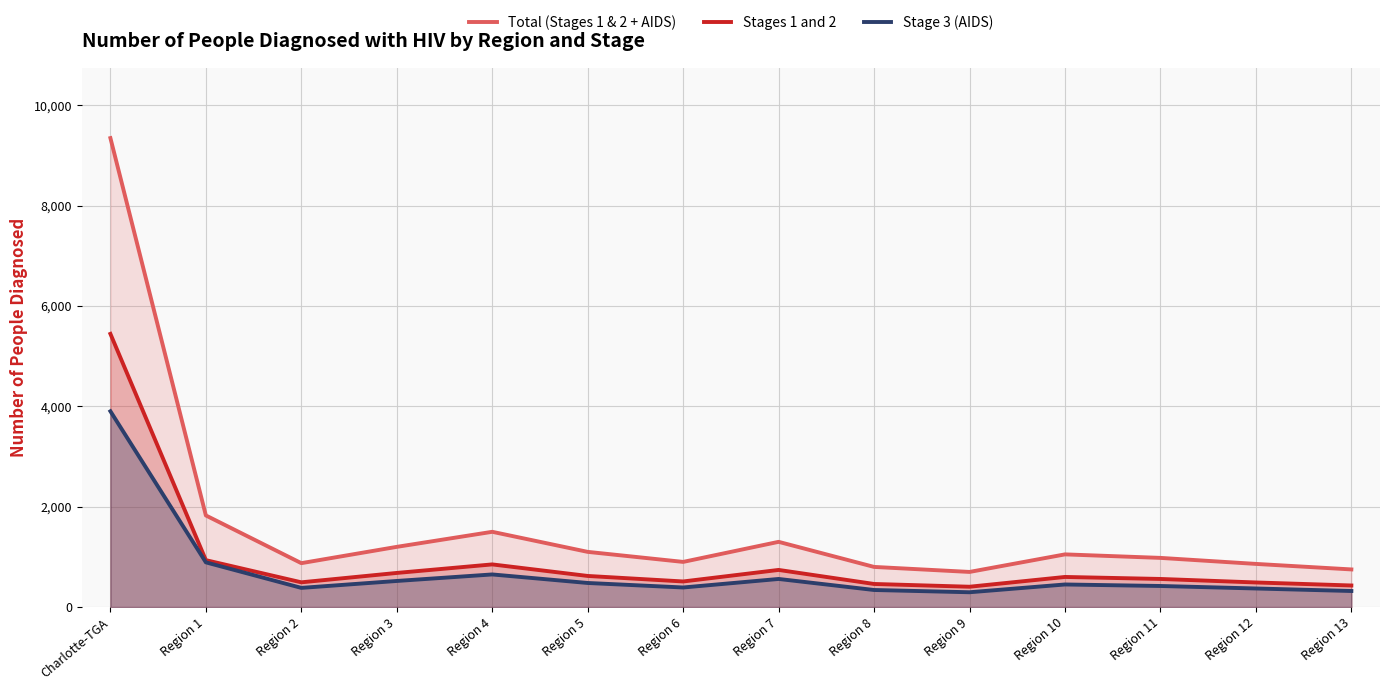

Rank the series by their maximum value, from highest to lowest.

Total (Stages 1 & 2 + AIDS), Stages 1 and 2, Stage 3 (AIDS)